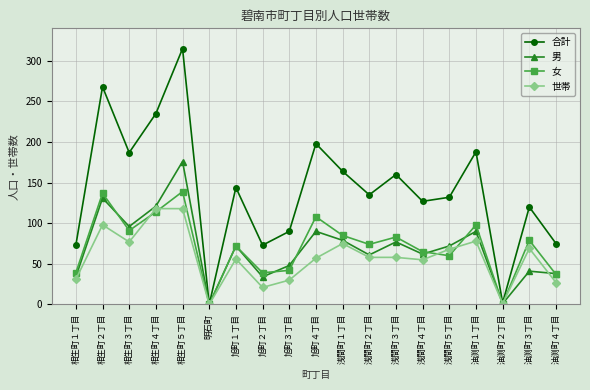

At which label is 合計 closest to 157?

浅間町３丁目